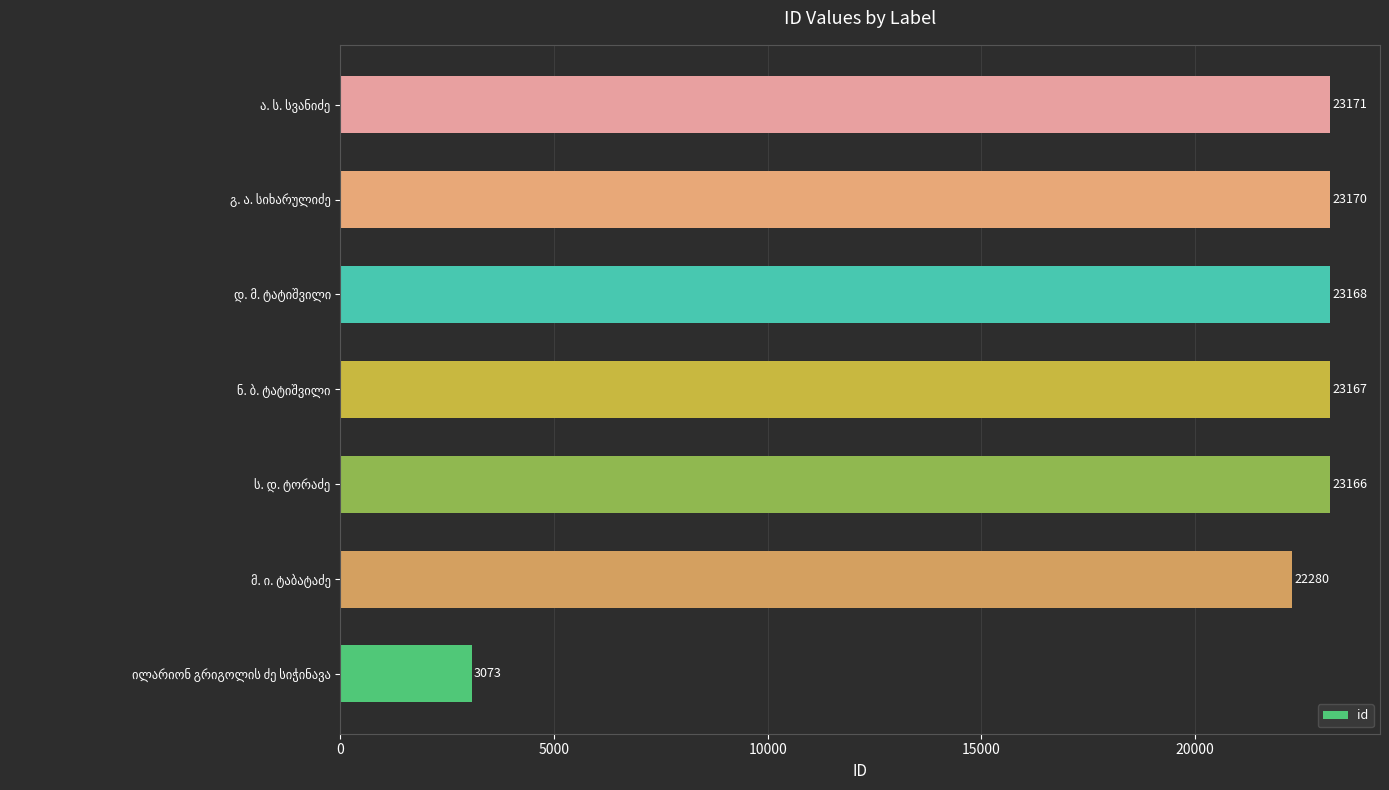

What is the sum of all values?

141195